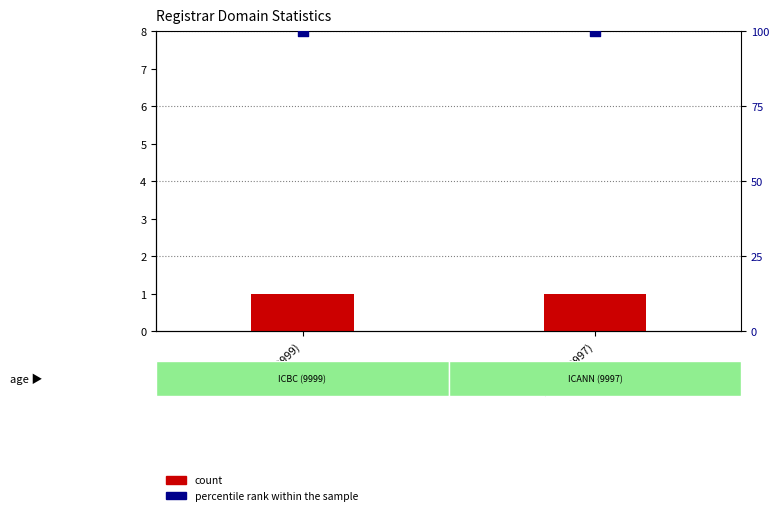

Which series contains the lowest Y value?

count